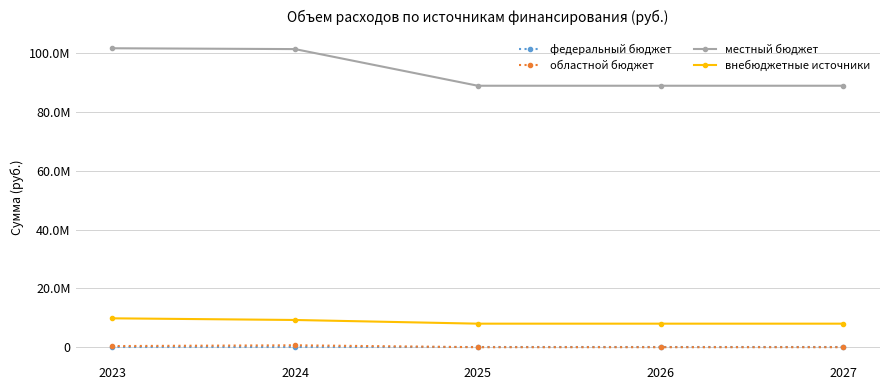

What is the difference between the внебюджетные источники values at 2024 and 2025?

1253943.0